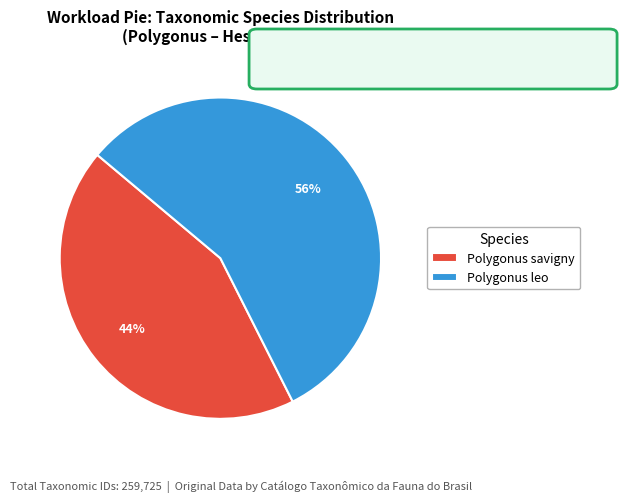

What is the largest slice in the pie chart?

Polygonus leo